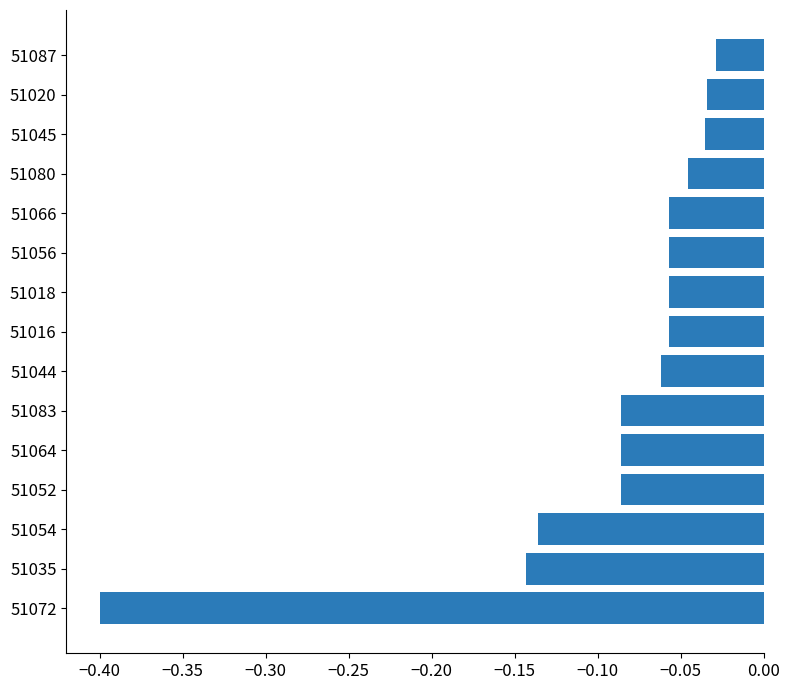

Which has a higher value, 51087 or 51018?

51087